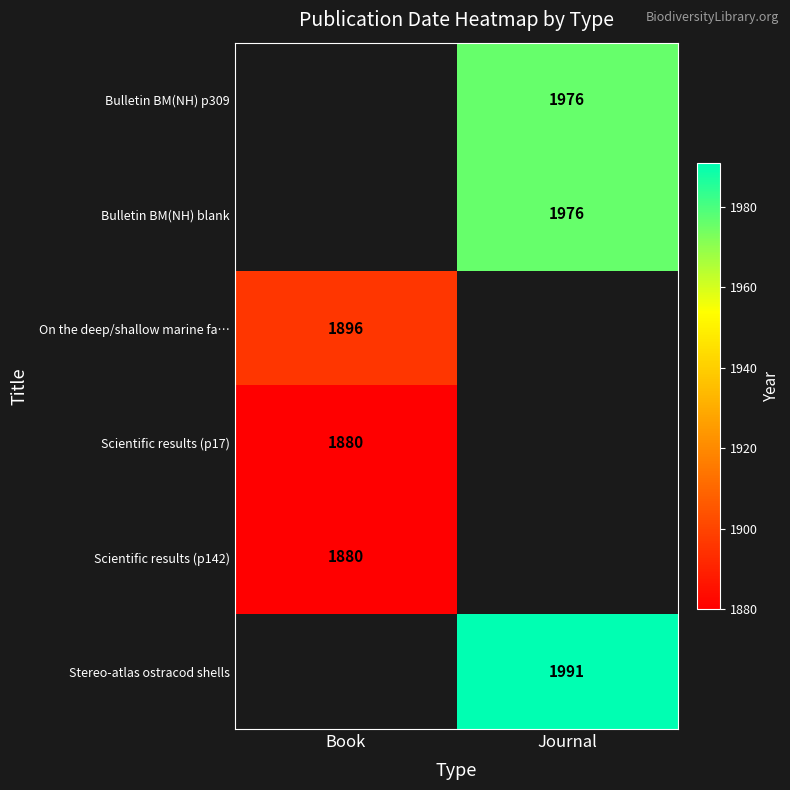

Is it true that Bulletin BM(NH) p309 equals 603.6 at Journal?

False